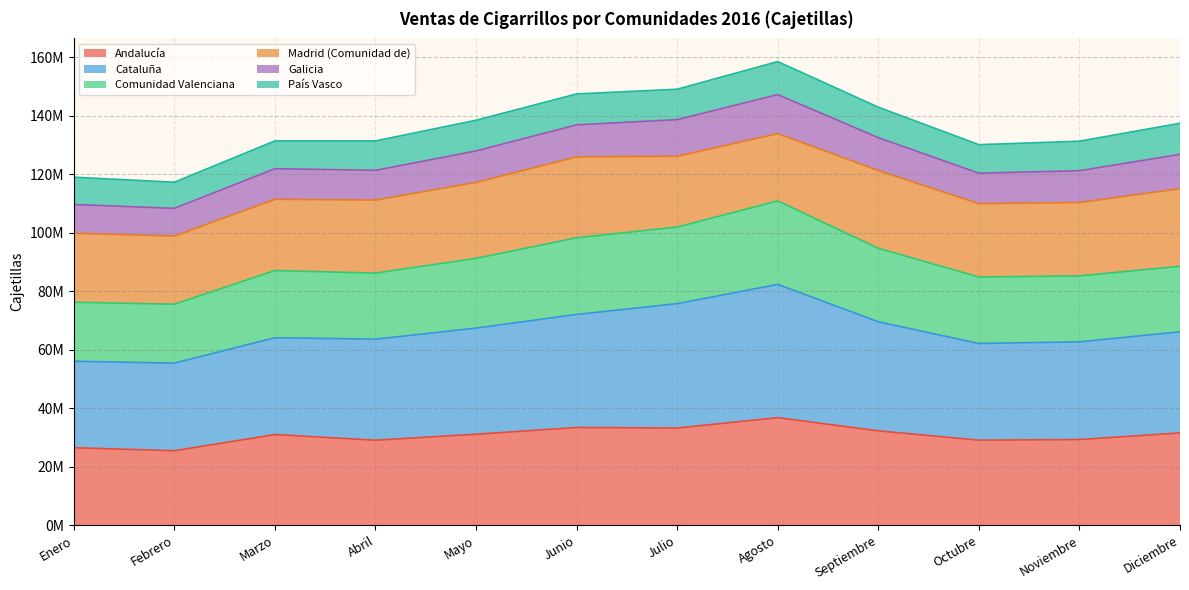

What position from the right is Mayo?

8